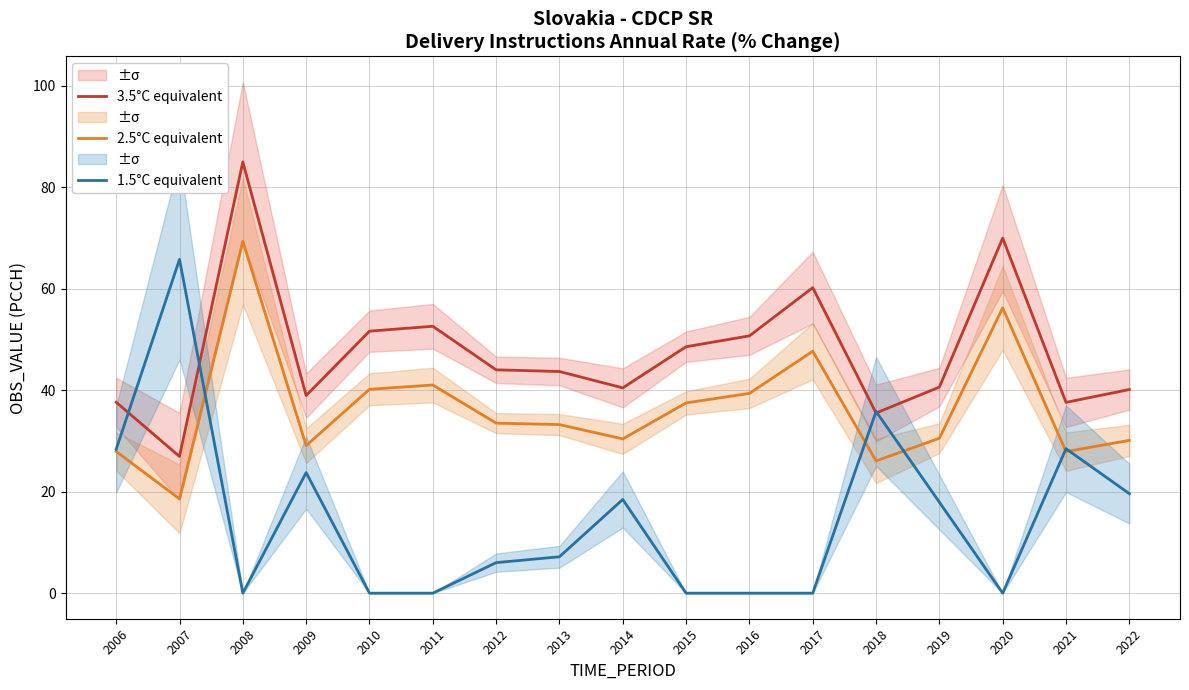

What value does the 1.5°C equivalent series have at 2006?

28.3